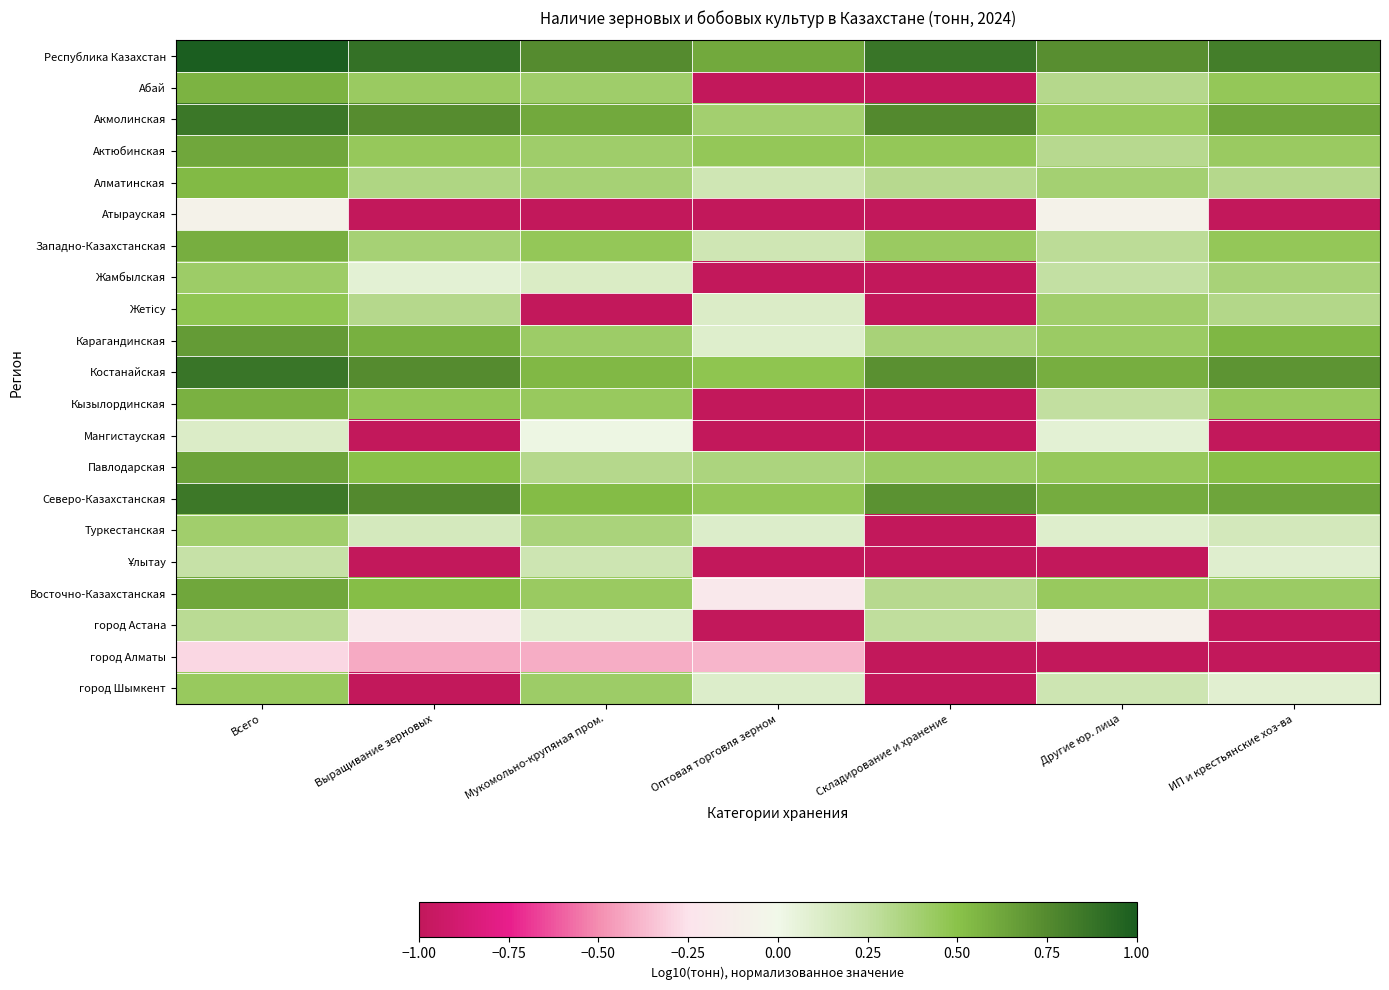

How many categories are shown in the chart?

7